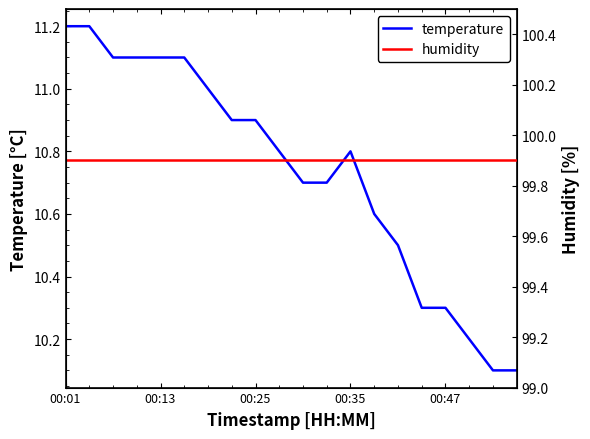

At which category is the sum across all series the highest?

00:01